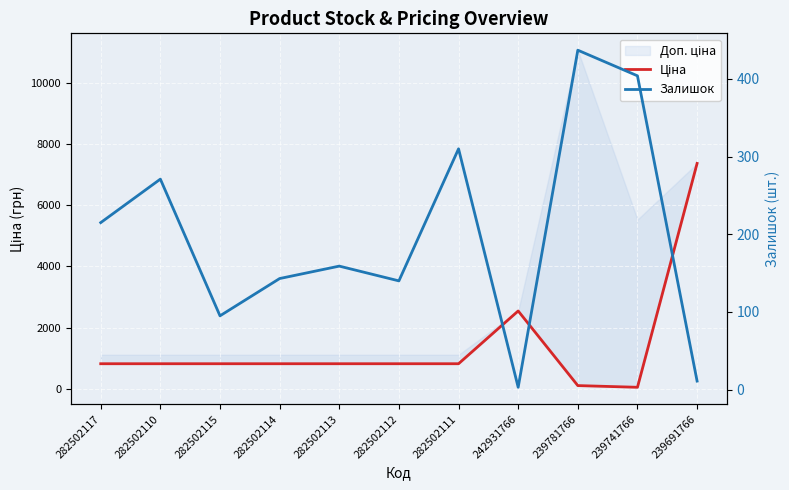

What is the total value across all series at 239691766?

7371.2